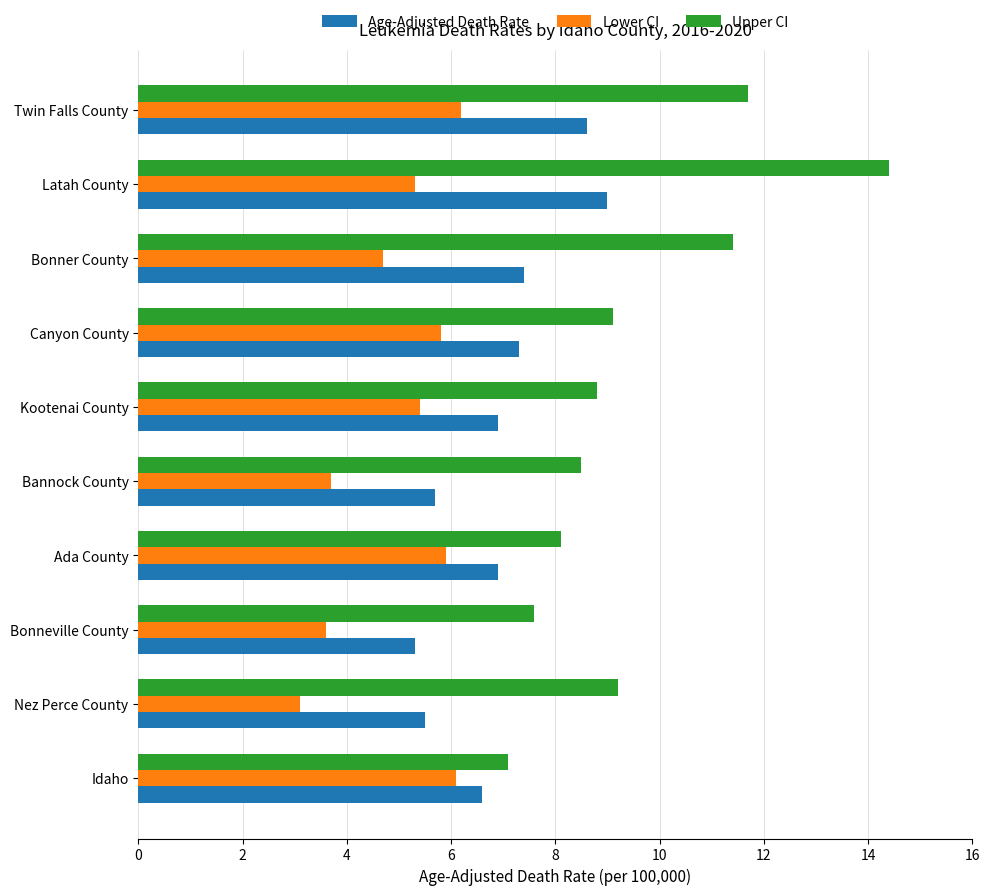

Read the Age-Adjusted Death Rate value at Idaho.

6.6